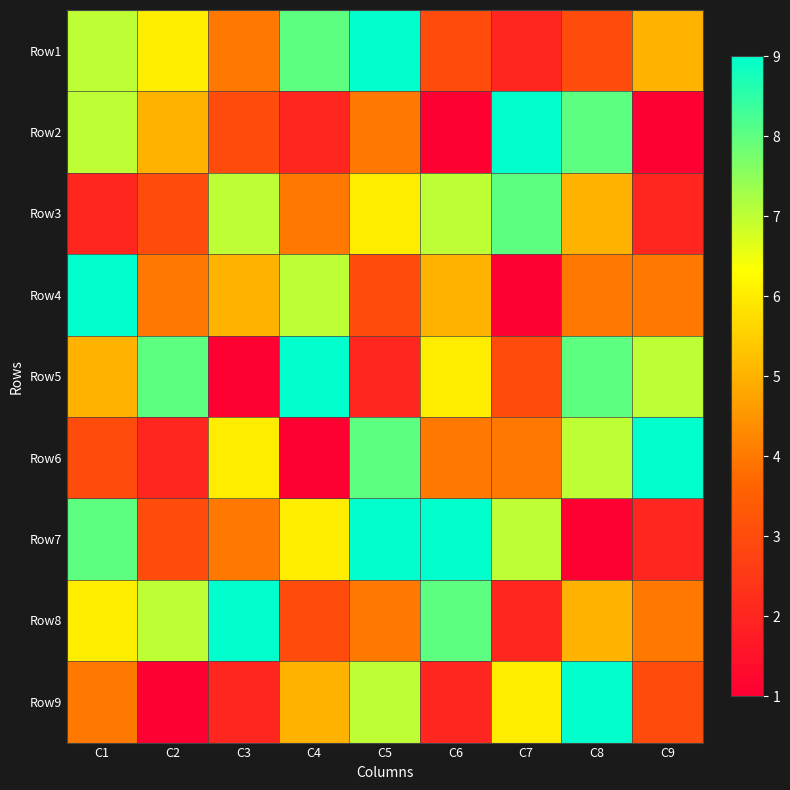

Count the number of categories in the chart.

9